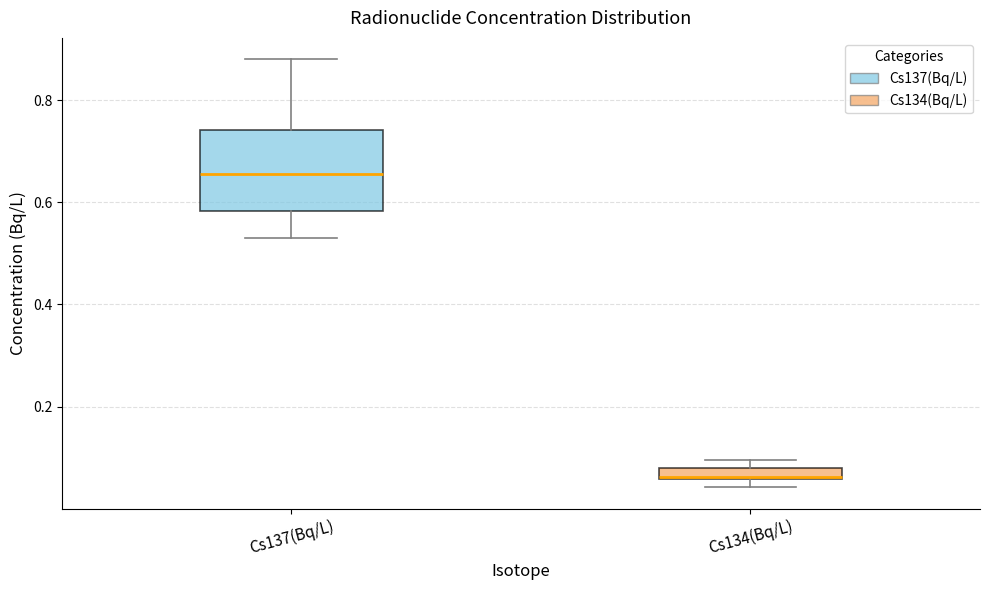

Comparing the boxes themselves (not the whiskers), which one is the tallest?

Cs137(Bq/L)